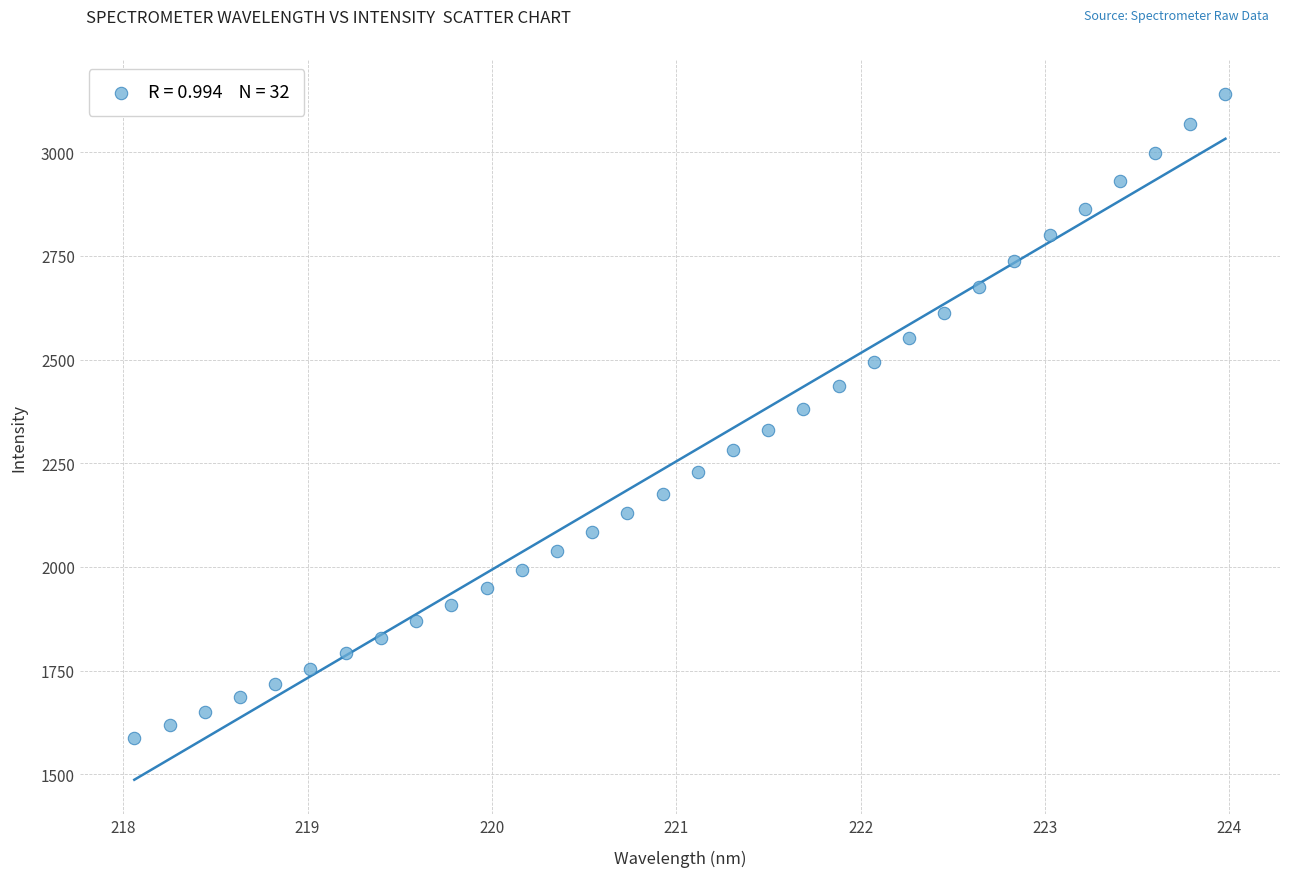

What is the range of X values (max minus min)?

5.9